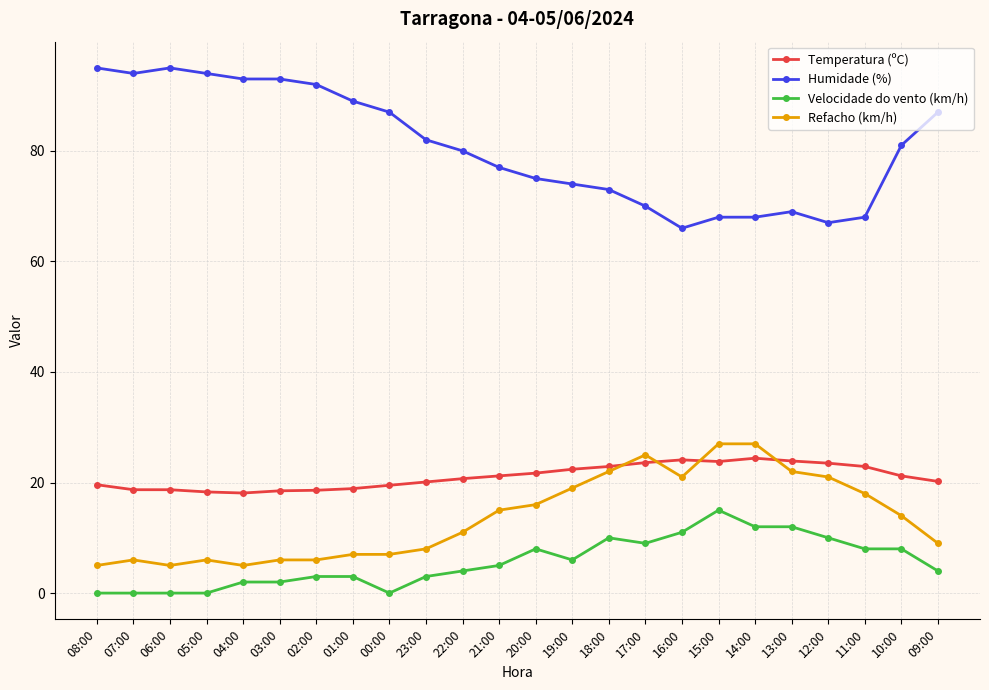

Is the value of Temperatura (ºC) at 19:00 greater than the value of Velocidade do vento (km/h) at 06:00?

Yes